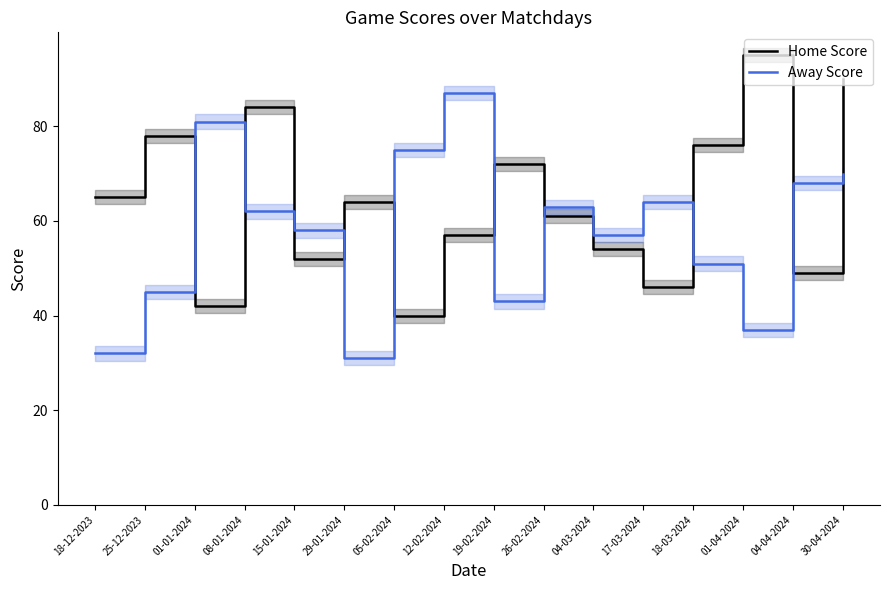

How many data points in Home Score are less than 64?

8